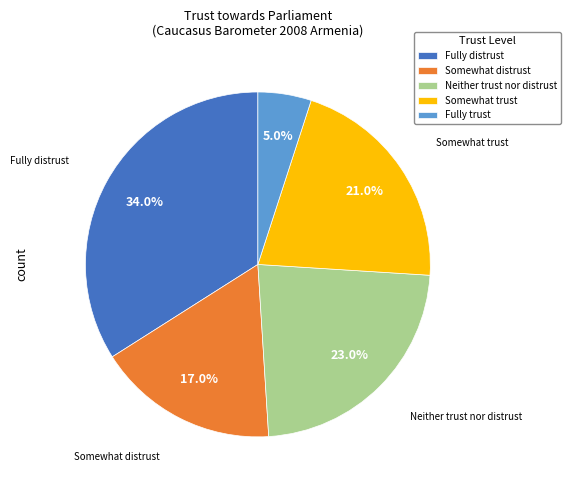

To the nearest percent, what is the difference between the Fully trust and Neither trust nor distrust slice percentages?

18%